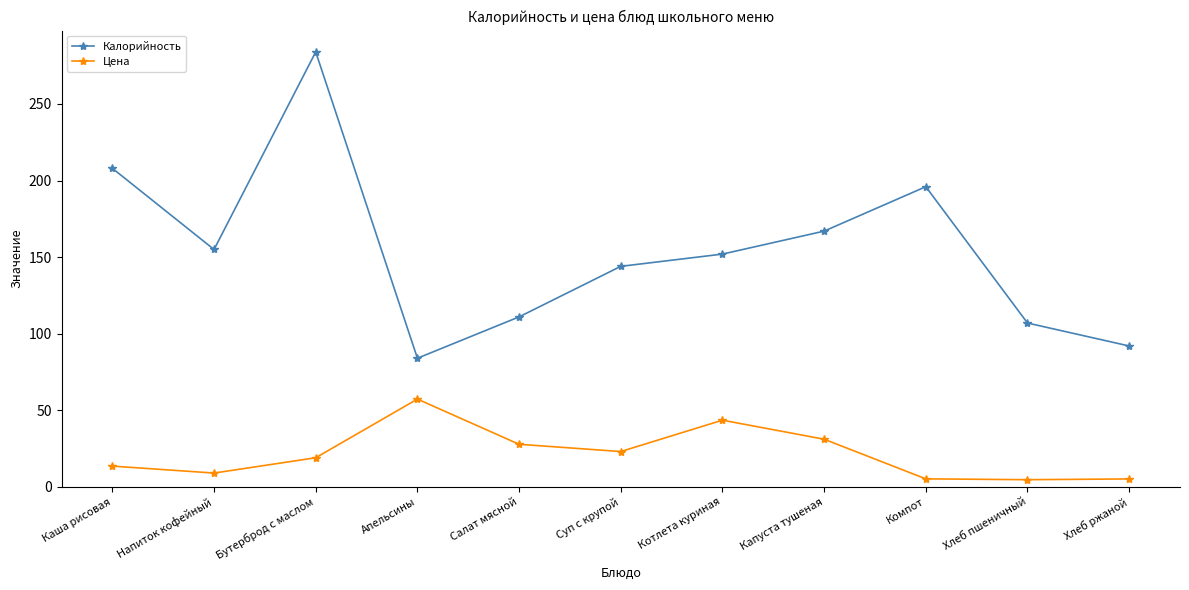

What is the minimum value shown in the chart?

4.7